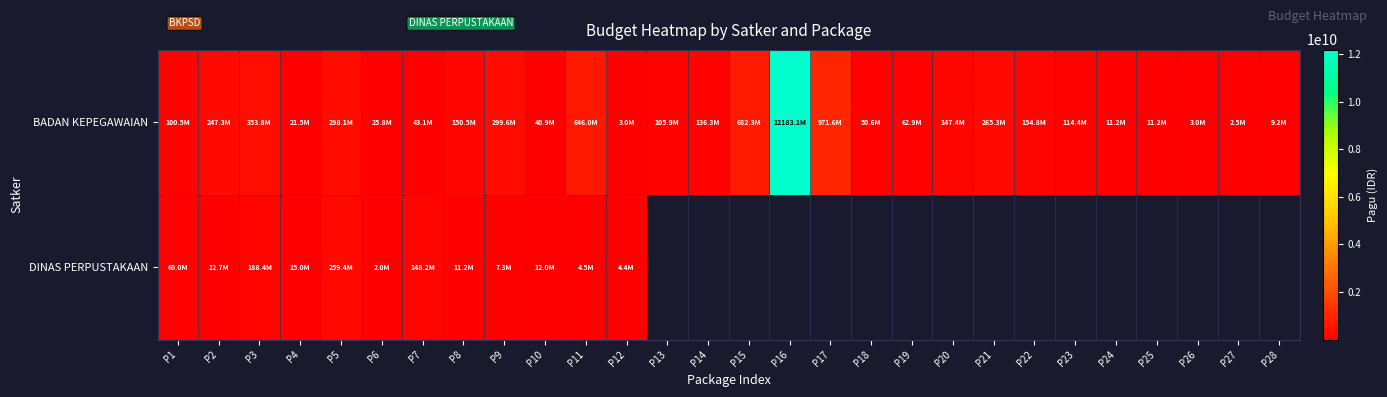

Which has a higher value, P25 or P22?

P22